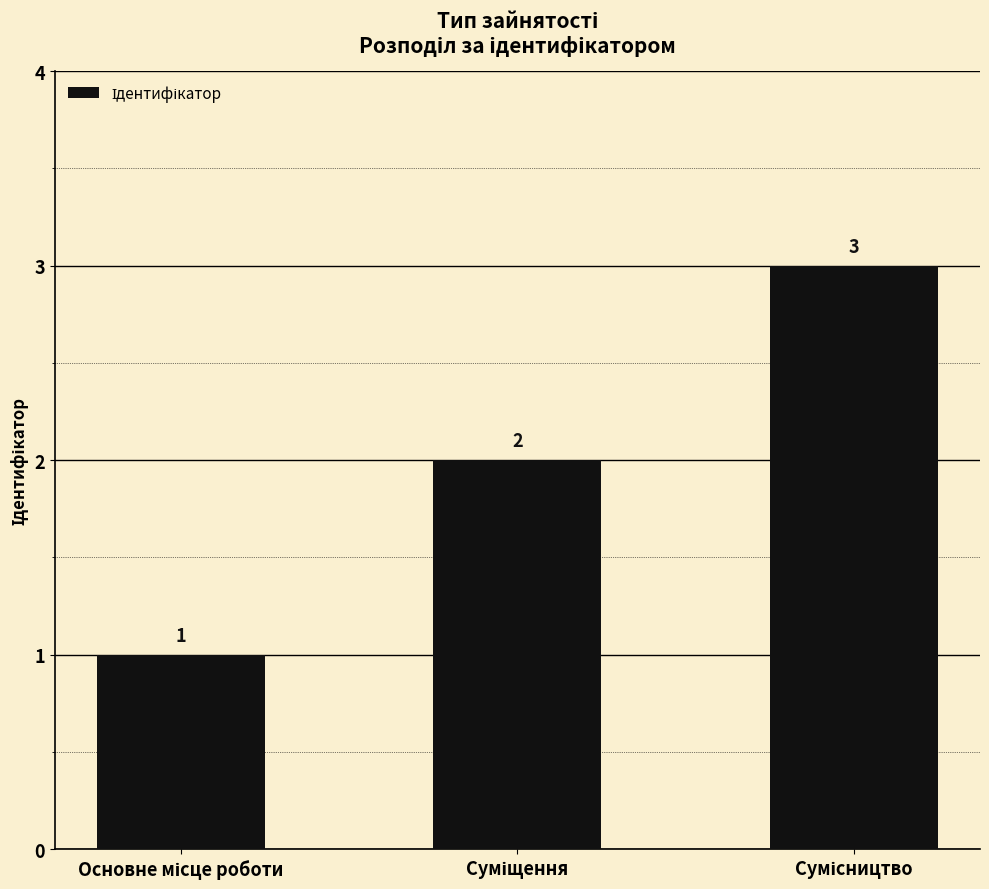

How many values are between 1 and 3?

3